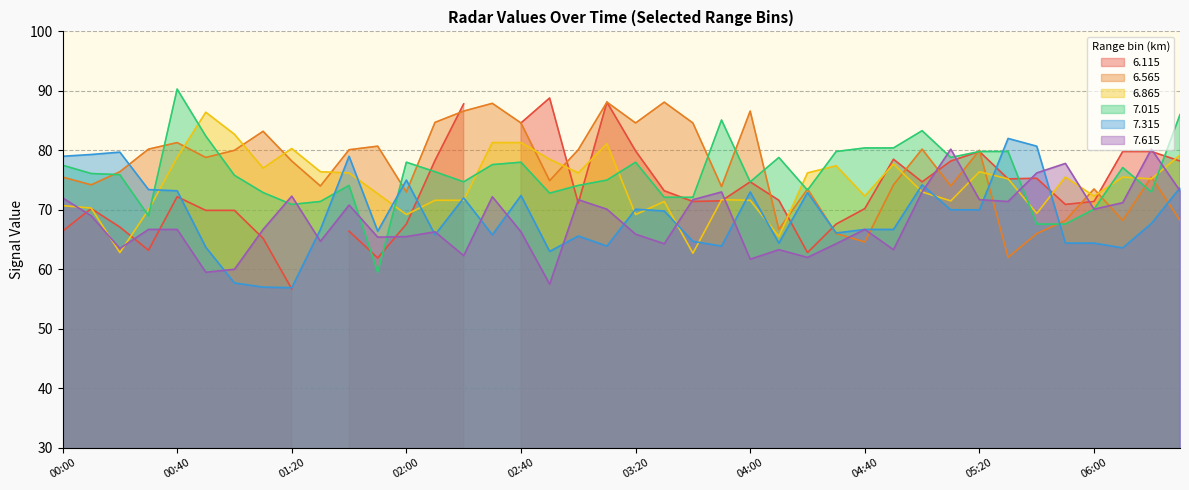

At how many categories does at least one series exceed 61?

40